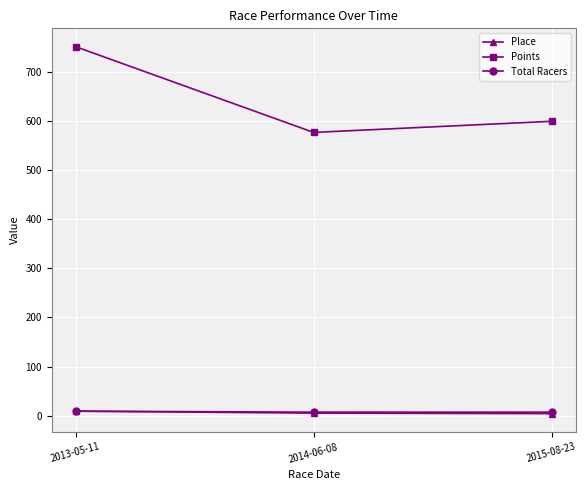

Is it true that Total Racers equals 7.0 at 2015-08-23?

True